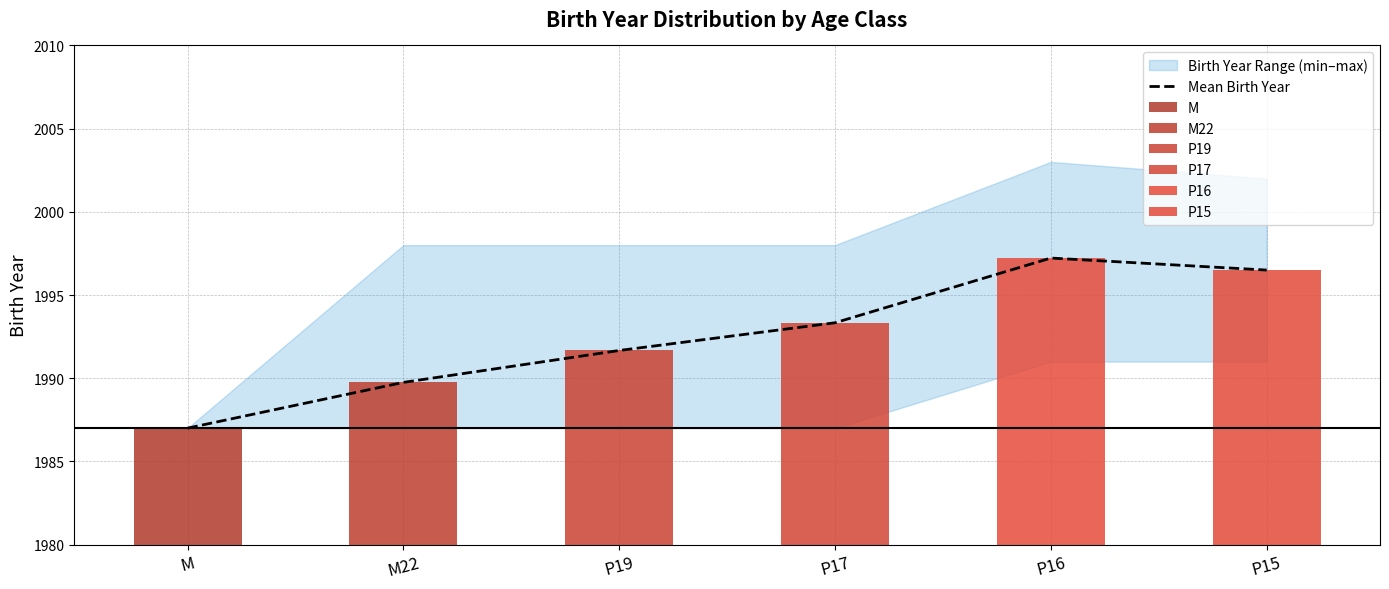

Reading left to right, list all the values displayed in this chart.

M=1987.0	M22=1989.8	P19=1991.7	P17=1993.3	P16=1997.2	P15=1996.5